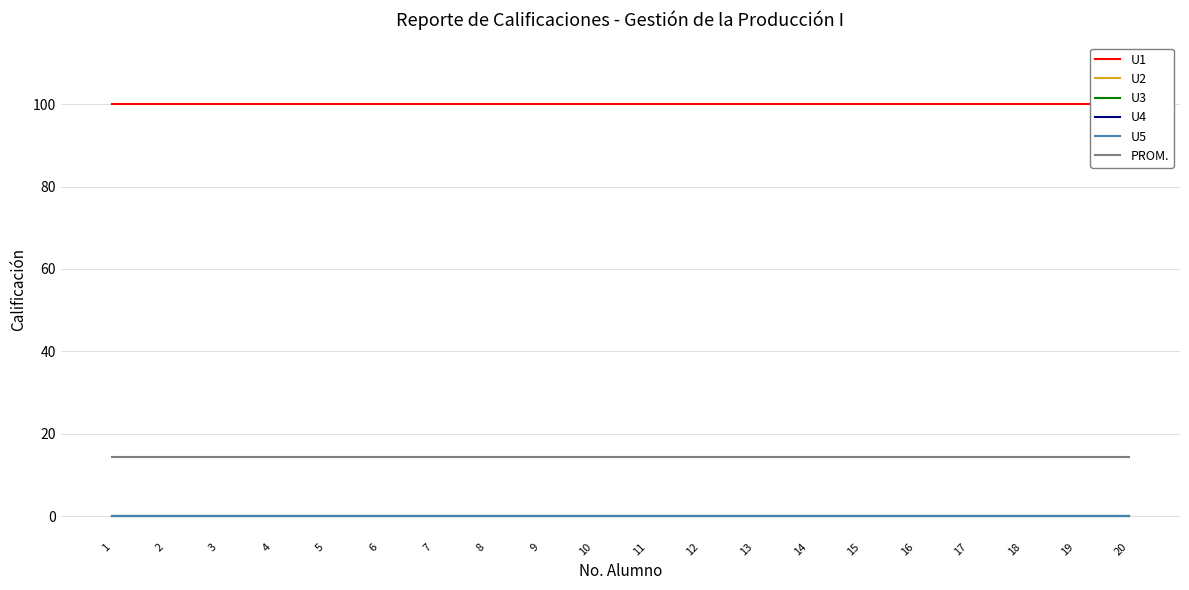

How many categories are shown in the chart?

20